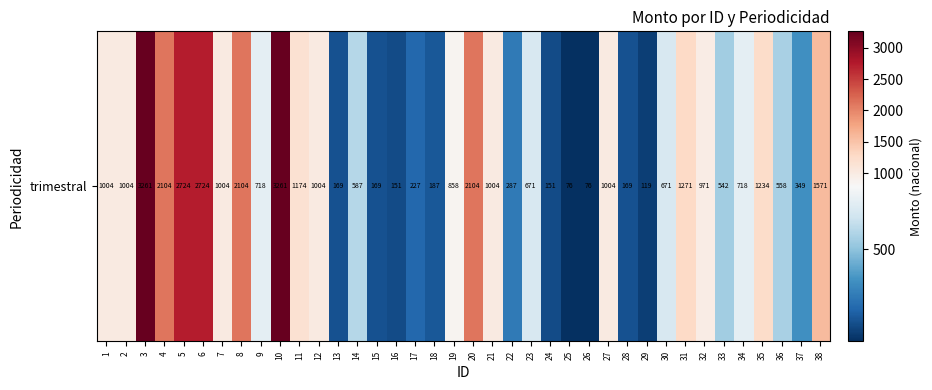

Rank the categories by value from highest to lowest.

3, 10, 5, 6, 4, 8, 20, 38, 31, 35, 11, 1, 2, 7, 12, 21, 27, 32, 19, 9, 34, 23, 30, 14, 36, 33, 37, 22, 17, 18, 13, 15, 28, 16, 24, 29, 26, 25